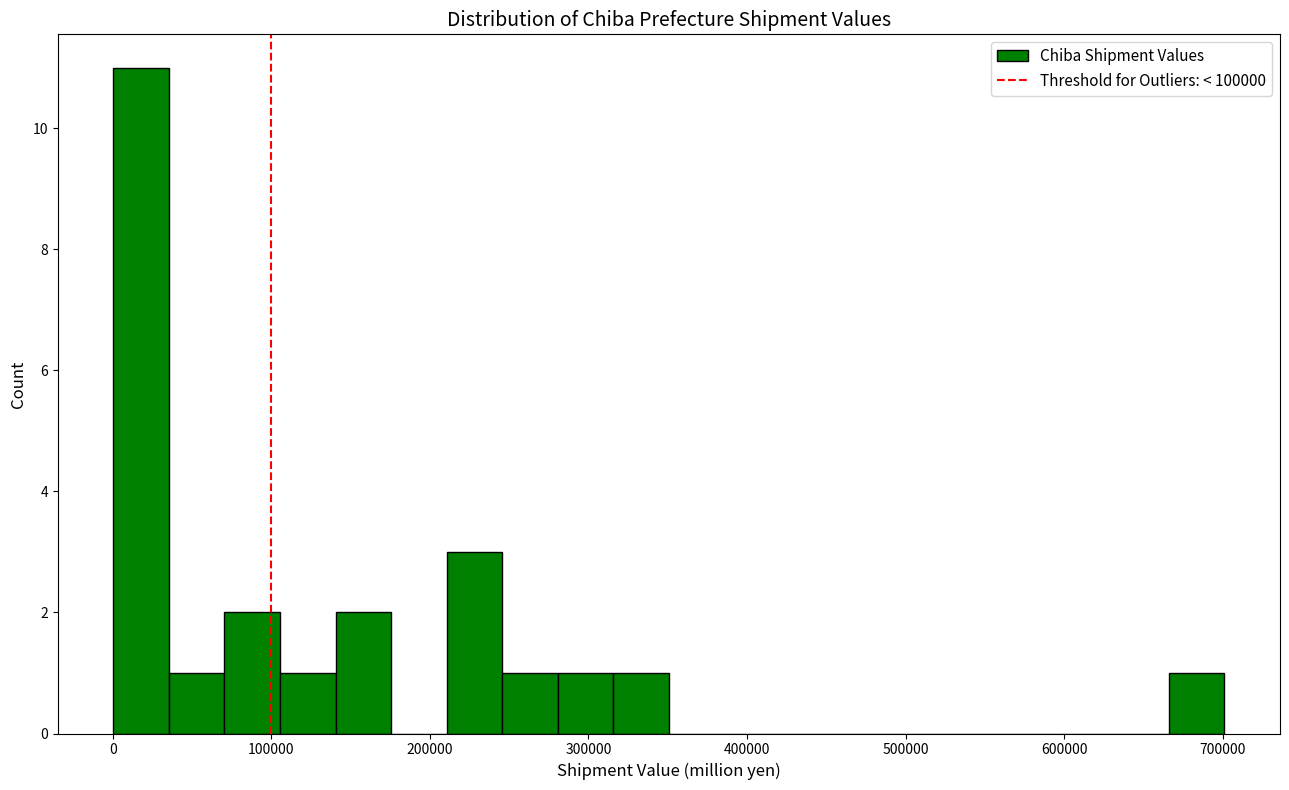

Around what value on the x-axis is the tallest bar? Give the approximate position of its centre, as read against the axis.

20000